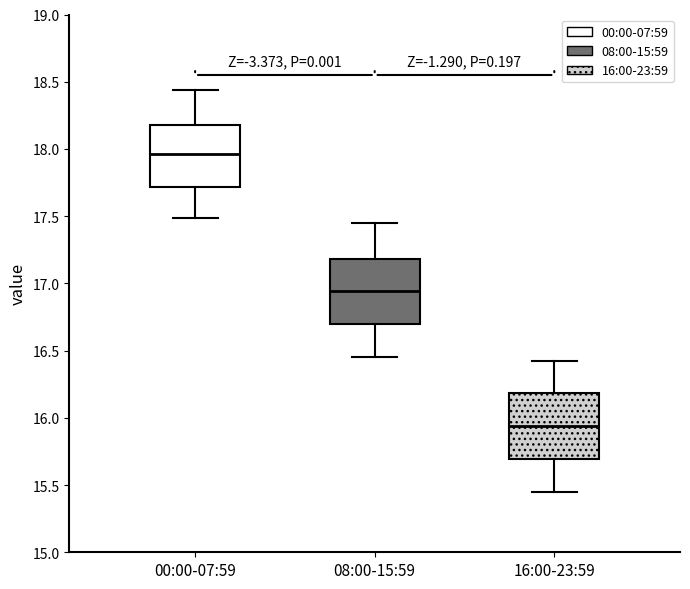

Which box's median line is the lowest?

16:00-23:59